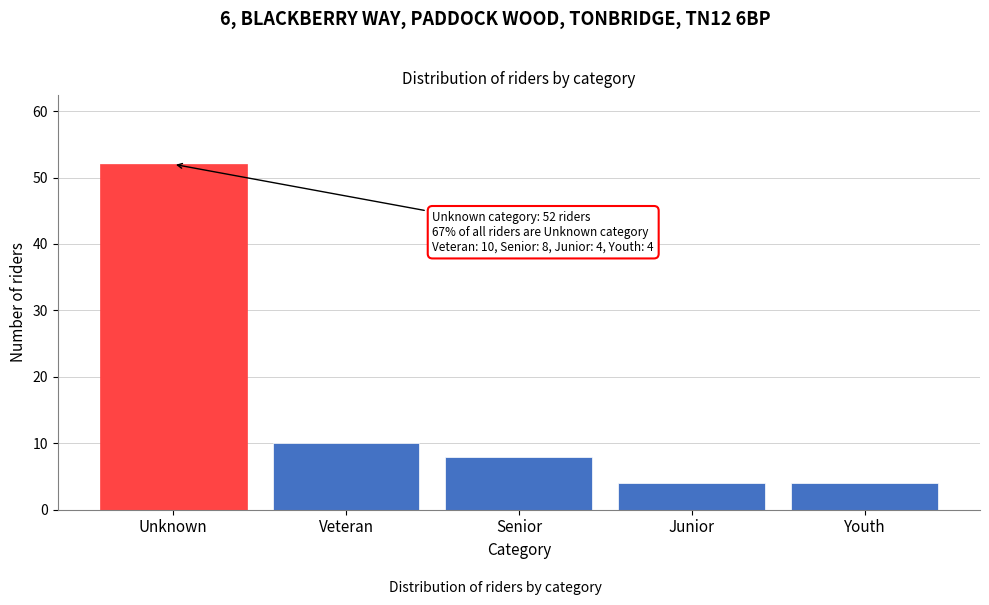

Reading left to right, transcribe all the data shown in this chart.

52	10	8	4	4